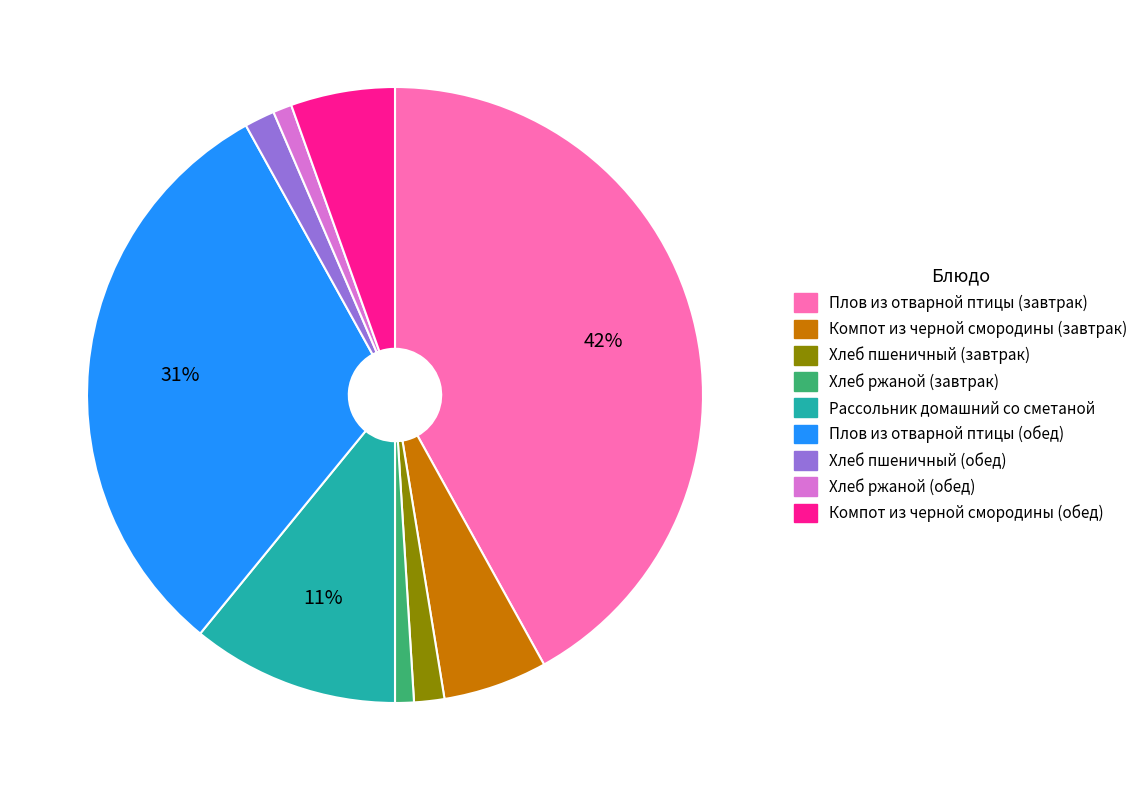

What is the largest slice in the pie chart?

Плов из отварной птицы (завтрак)